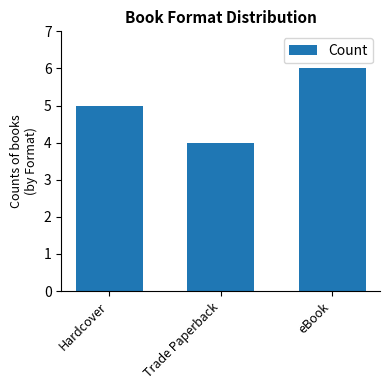

Reading right to left, list all the values displayed in this chart.

6	4	5